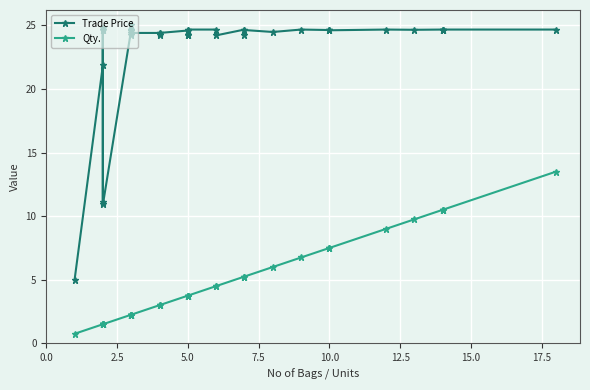

What is the sum of all Trade Price values?

933.0